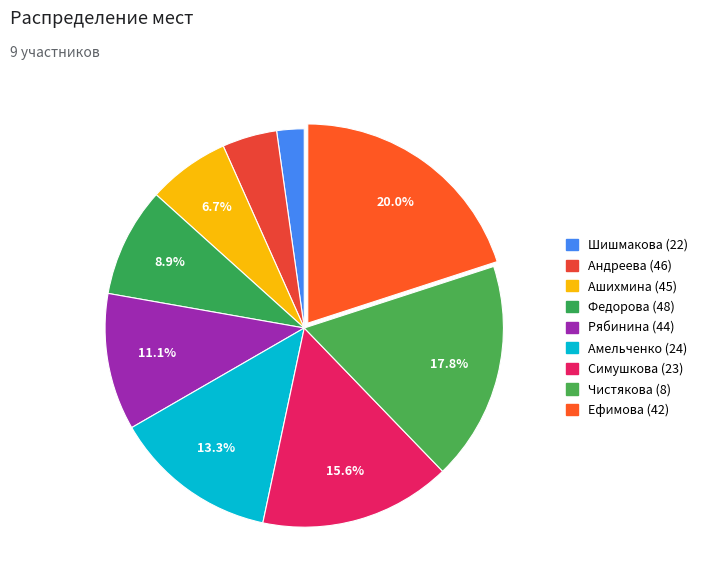

What percentage is the Шишмакова (22) slice, to the nearest percent?

2%